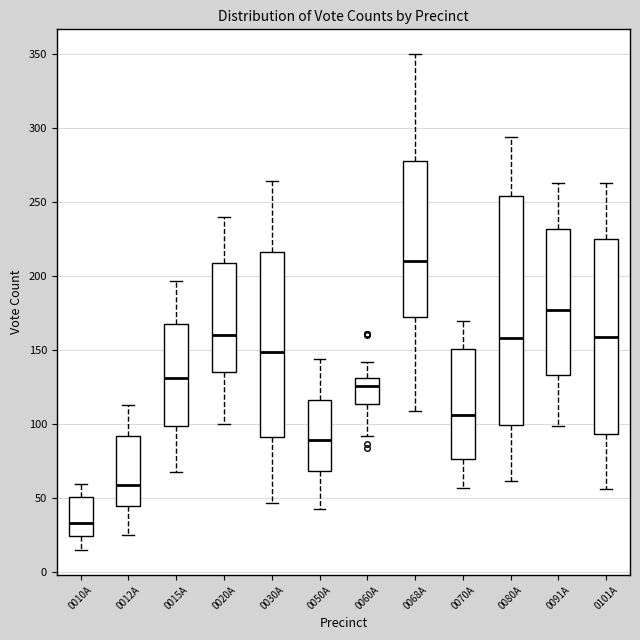

Where does the lower whisker of the box for 0080A end on the y-axis? The values are not printed on the chart, so give them approximately, as read against the axis.

60